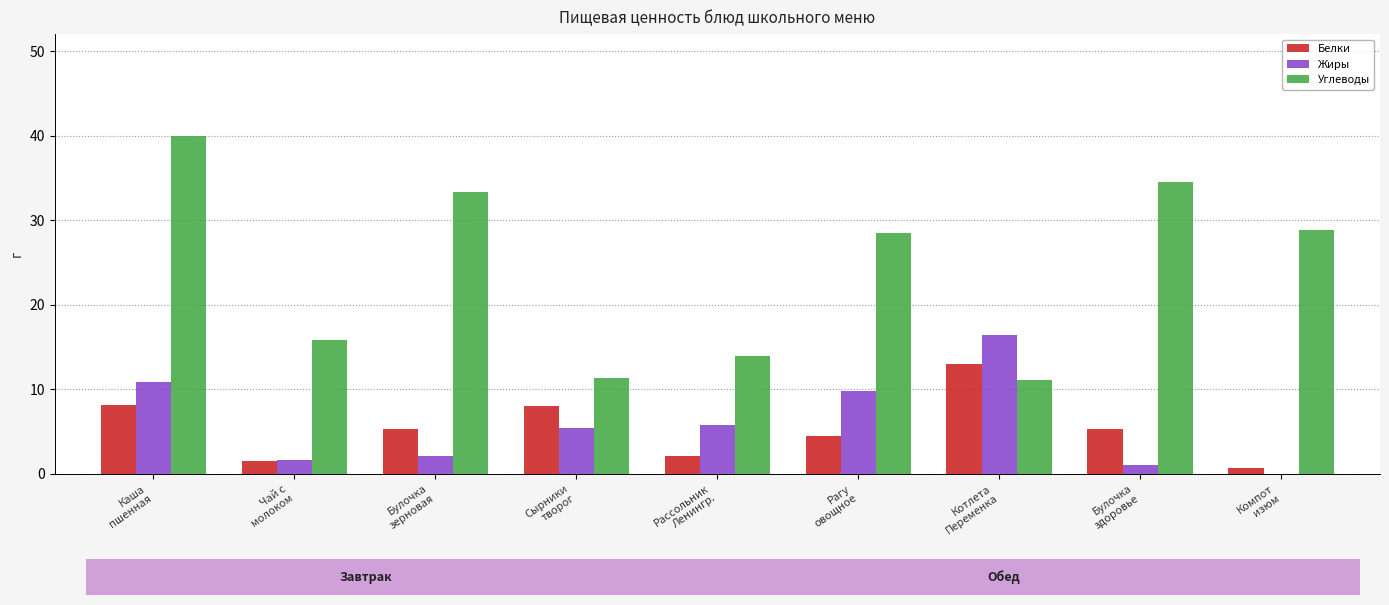

At which category is the sum across all series the highest?

Каша
пшенная